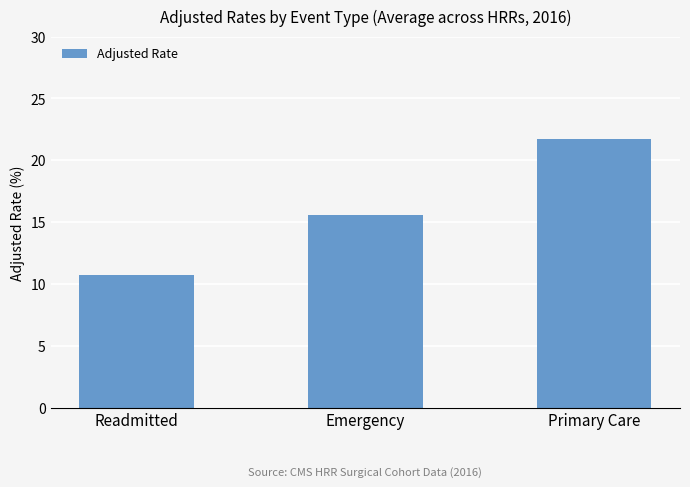

Are the bars horizontal?

No